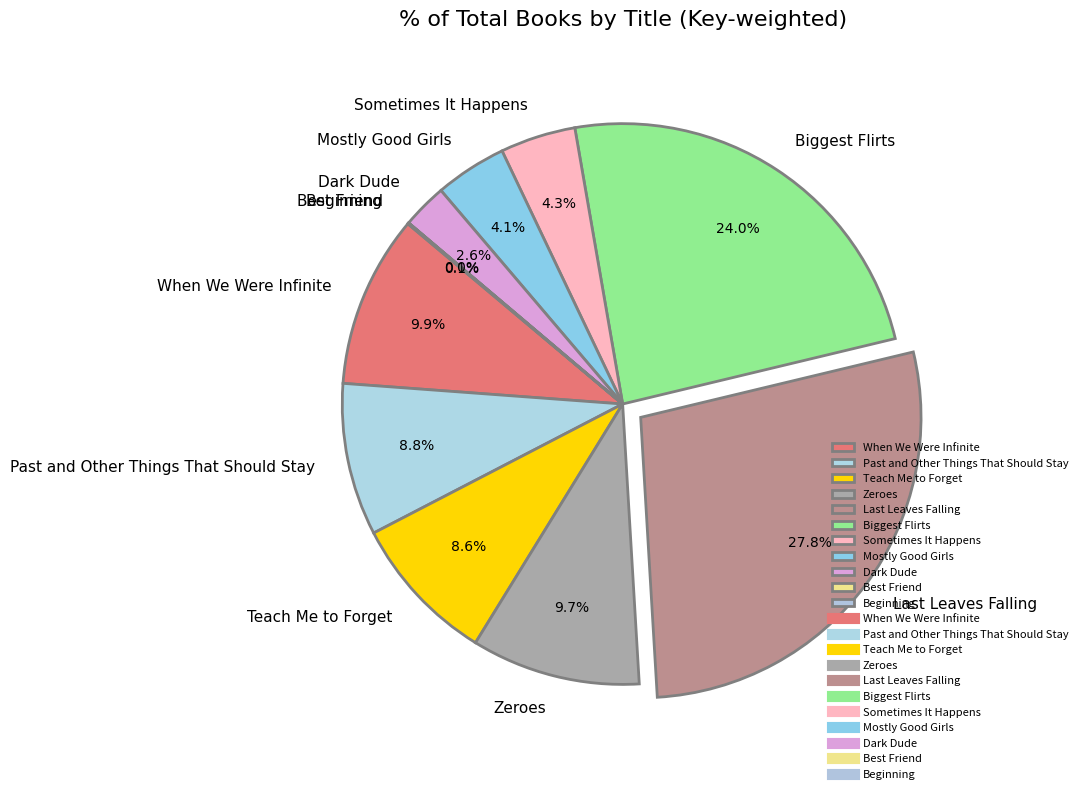

Between Biggest Flirts and Mostly Good Girls, which is larger?

Biggest Flirts